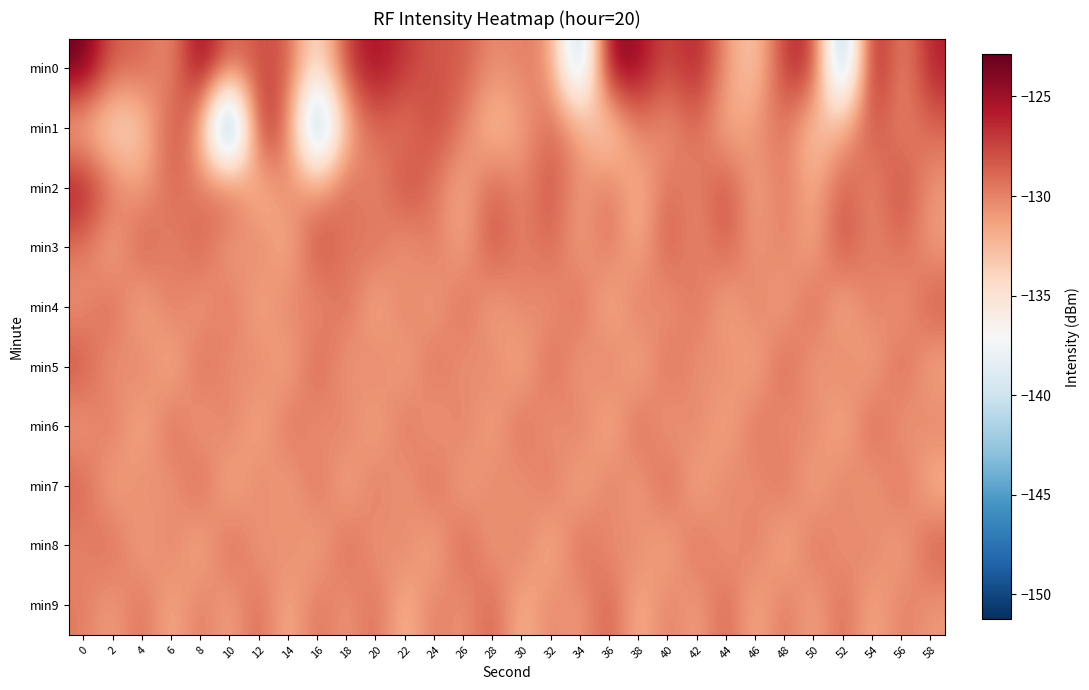

What is the minimum value shown in the chart?

-151.3